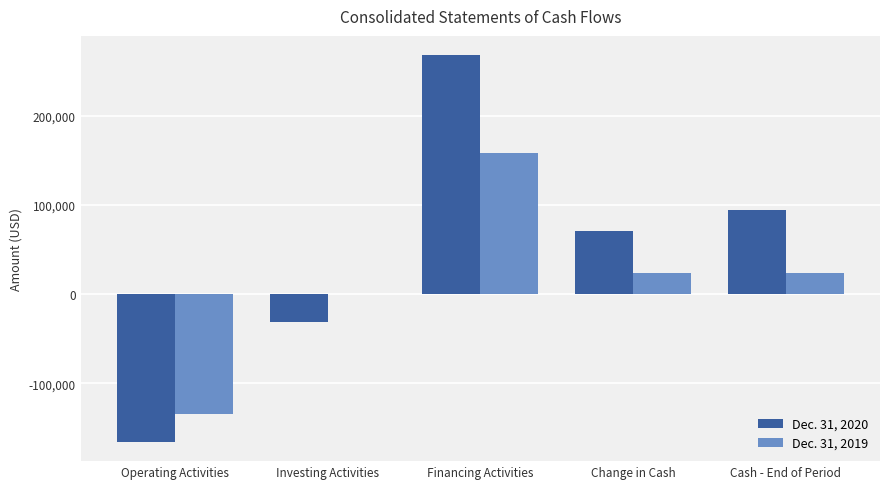

Which series has the largest total across all categories?

Dec. 31, 2020